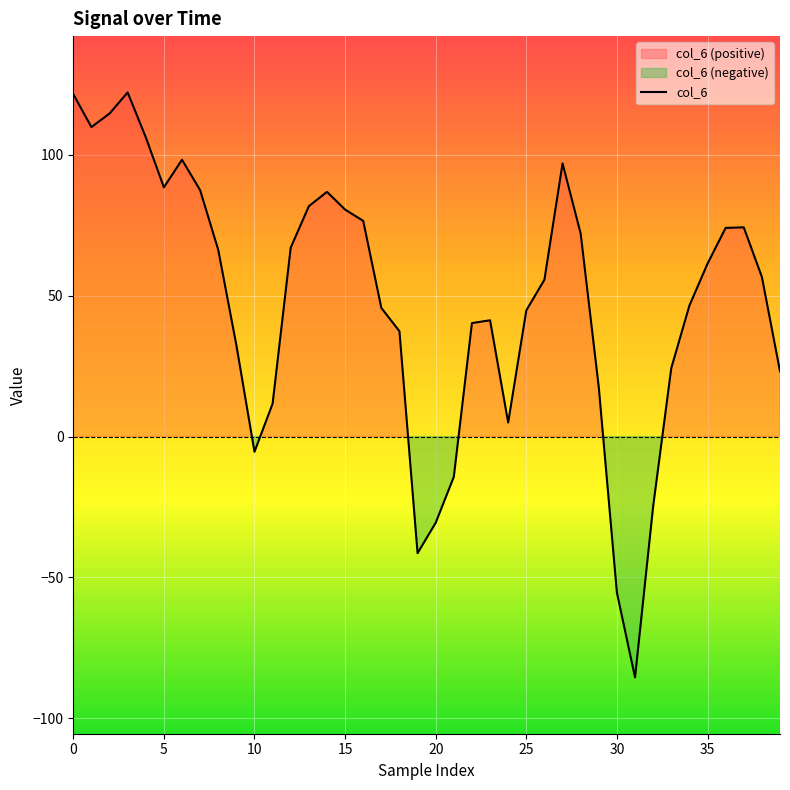

What is the difference between the values at 37 and 14?

12.6